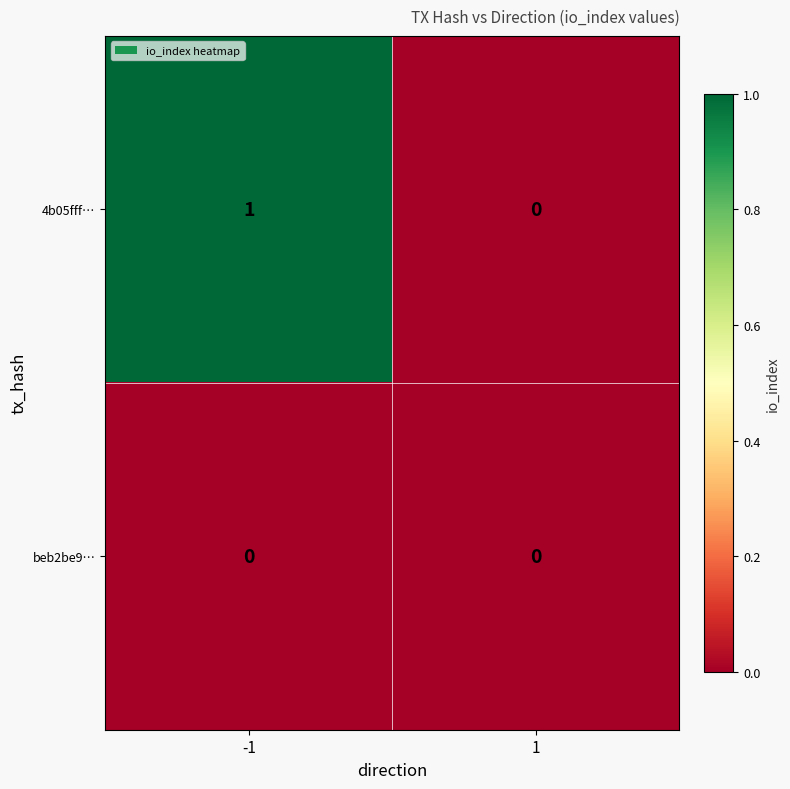

Reading left to right, extract all data points from this chart.

4b05fff…: 1	0
beb2be9…: 0	0